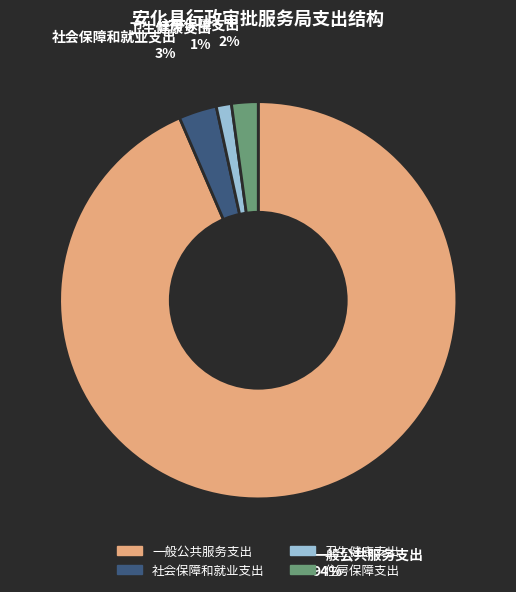

How many slices are in this pie chart?

4